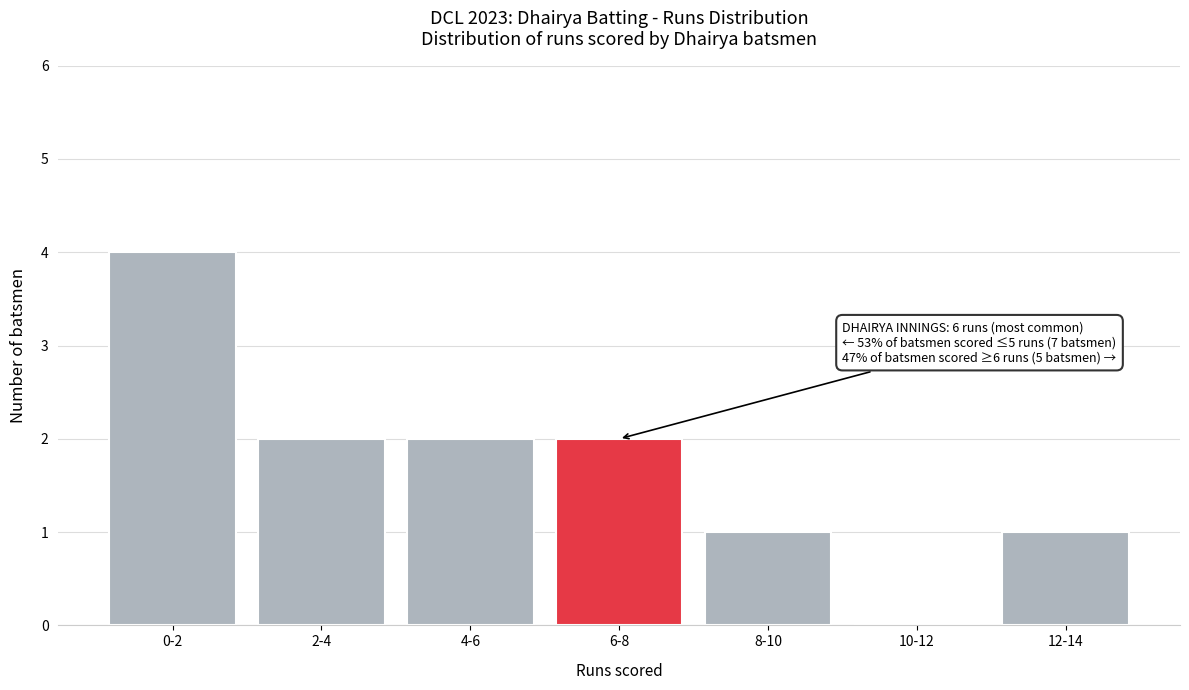

Reading right to left, transcribe all the data shown in this chart.

12-14=1	10-12=0	8-10=1	6-8=2	4-6=2	2-4=2	0-2=4